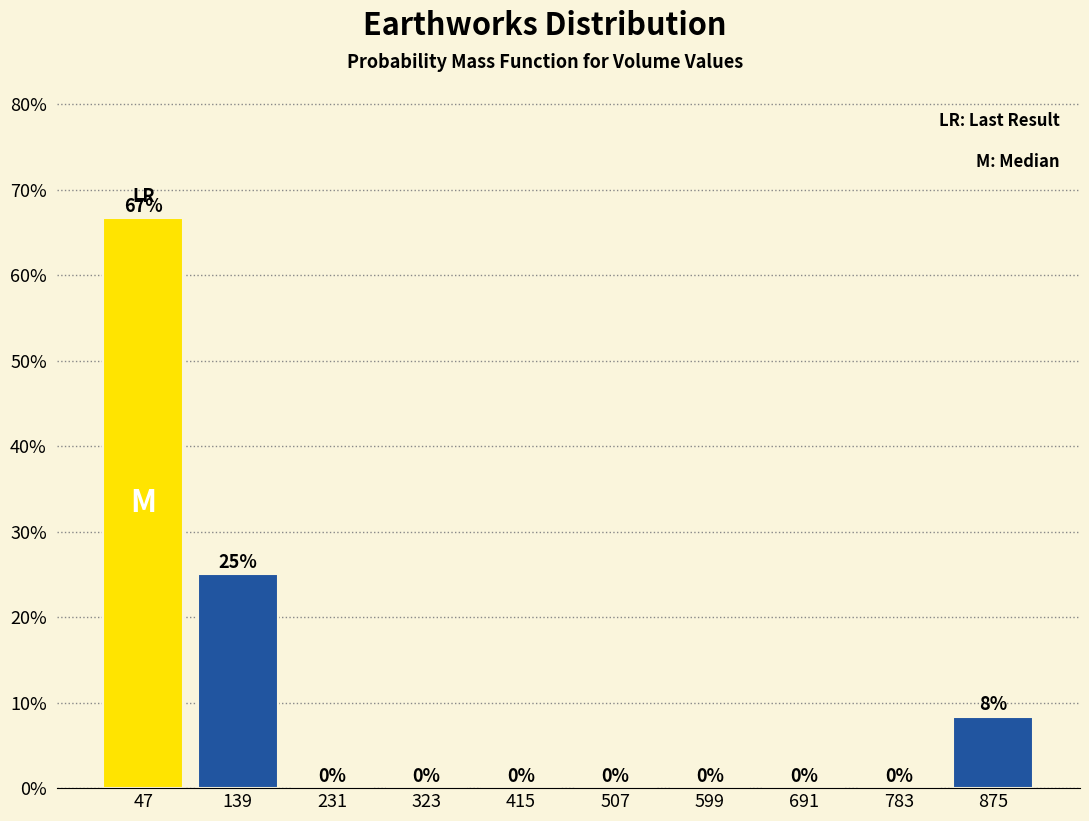

Which range on the x-axis has the tallest bar?

0 to 90